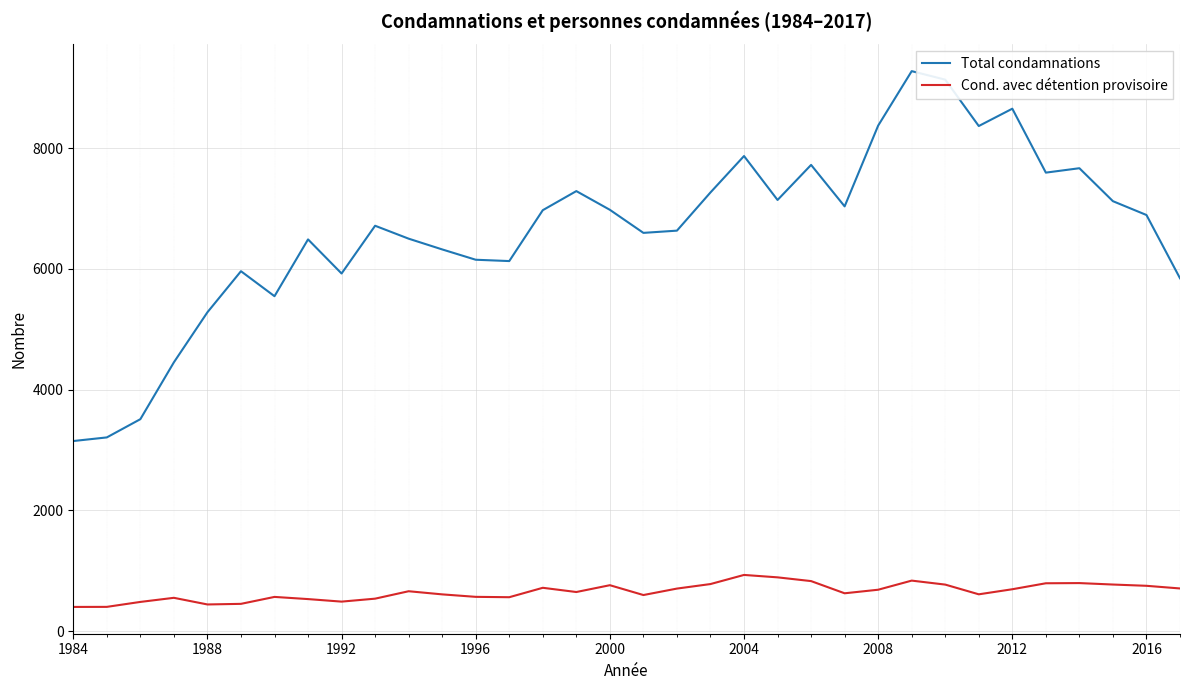

What is the maximum value shown in the chart?

9277